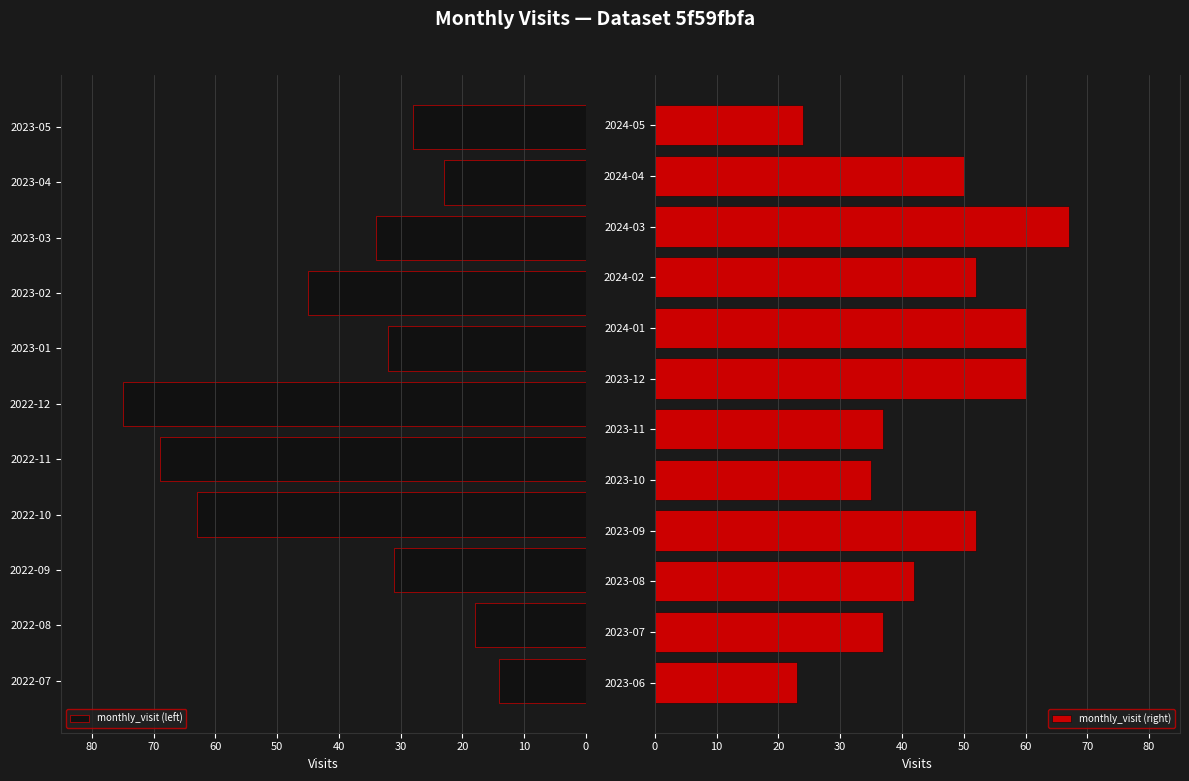

How many bars are there in total?

23